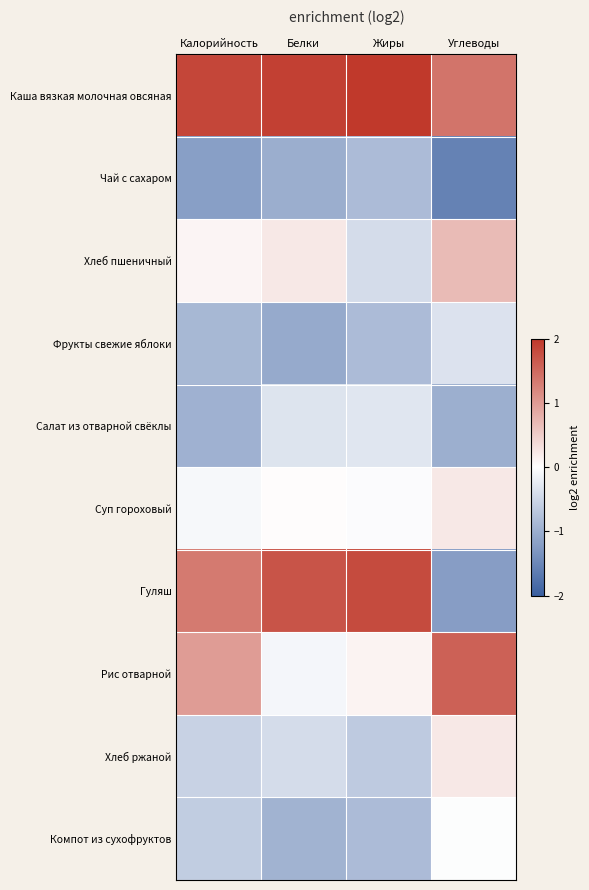

At which category is the sum across all series the highest?

Белки